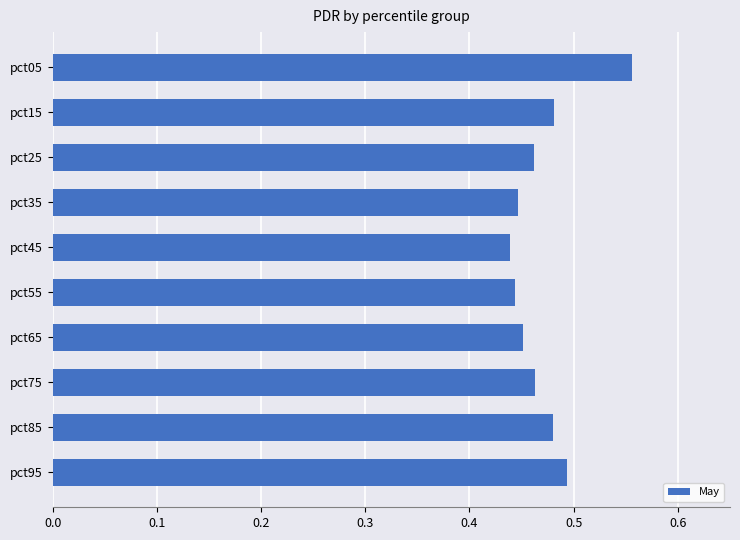

How many values are between 0 and 1?

10